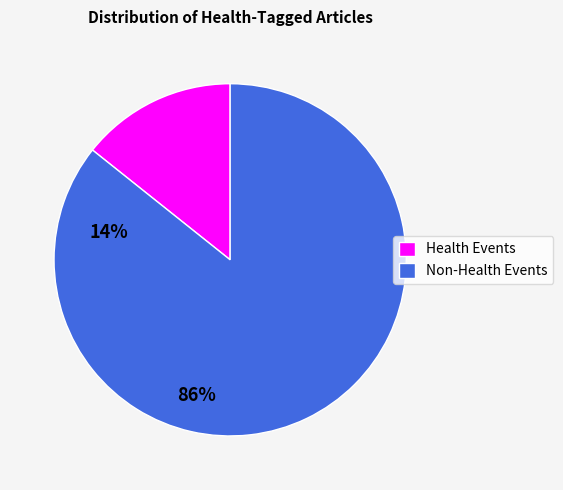

Count the number of slices in the pie.

2